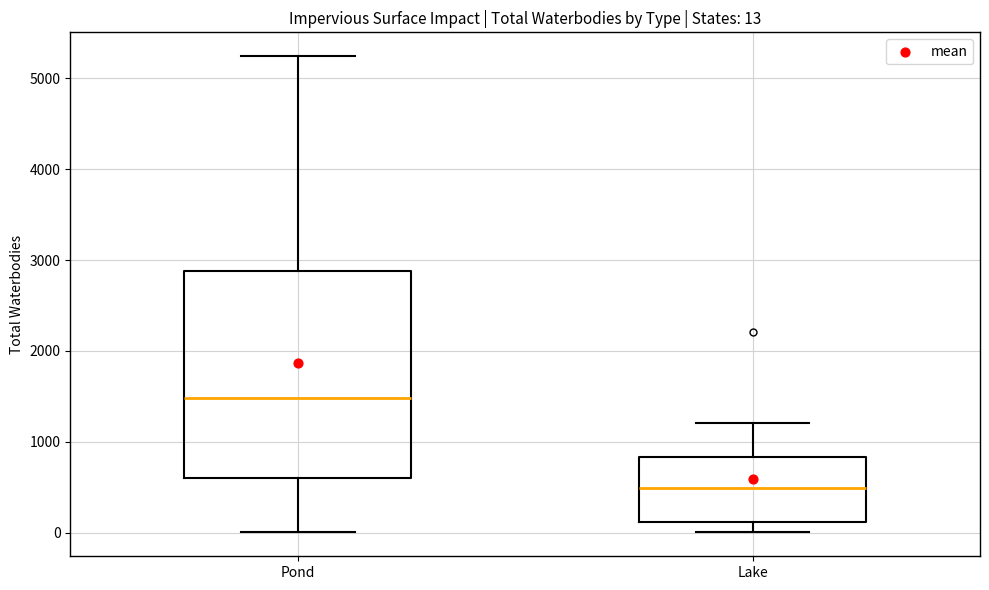

Which box's median line is the lowest?

Lake